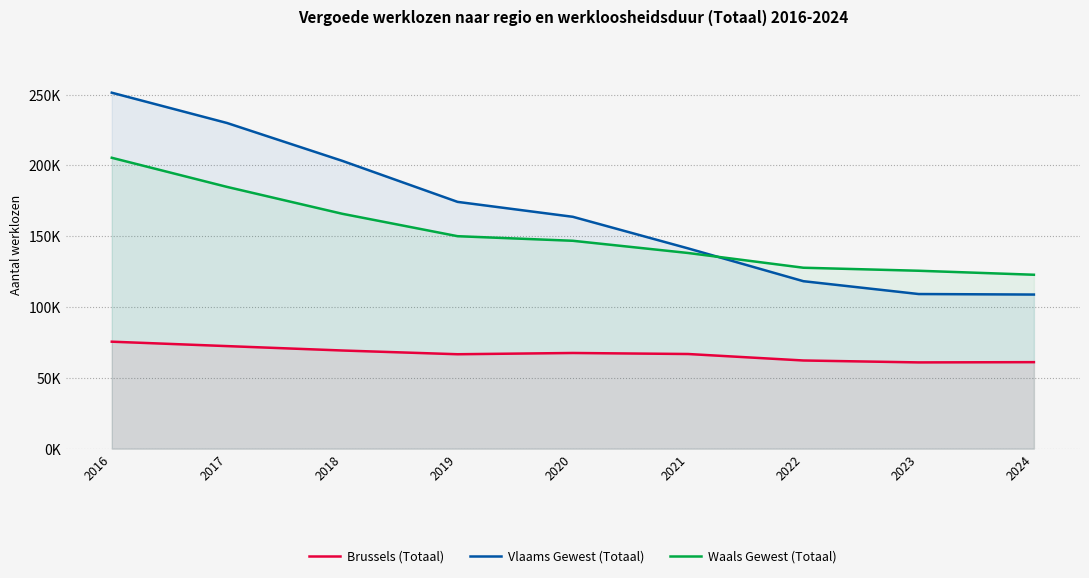

How many times do Waals Gewest (Totaal) and Vlaams Gewest (Totaal) cross each other?

1